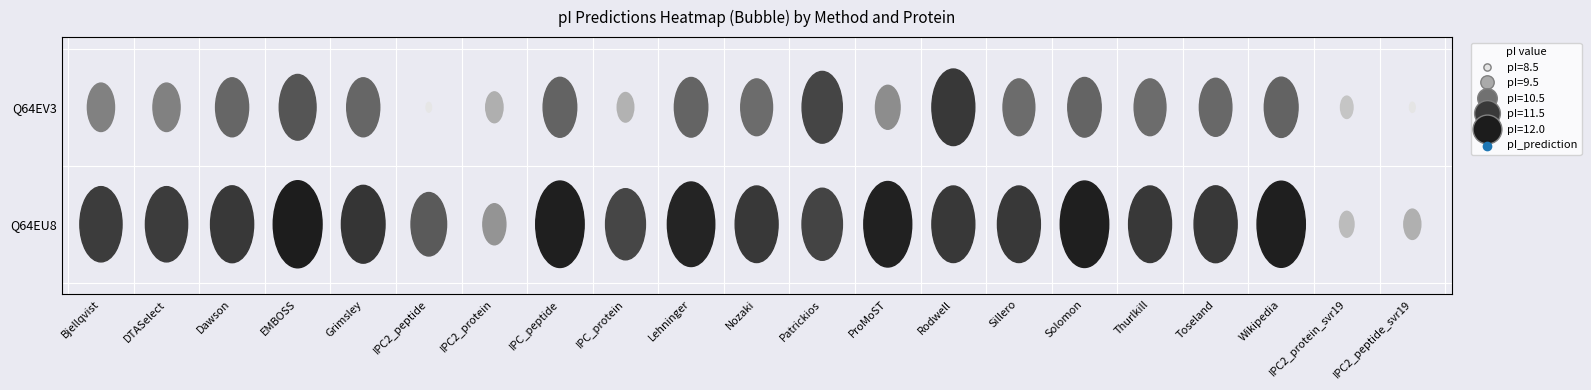

Is the value of EMBOSS at 0 greater than the value of Solomon at 0?

Yes